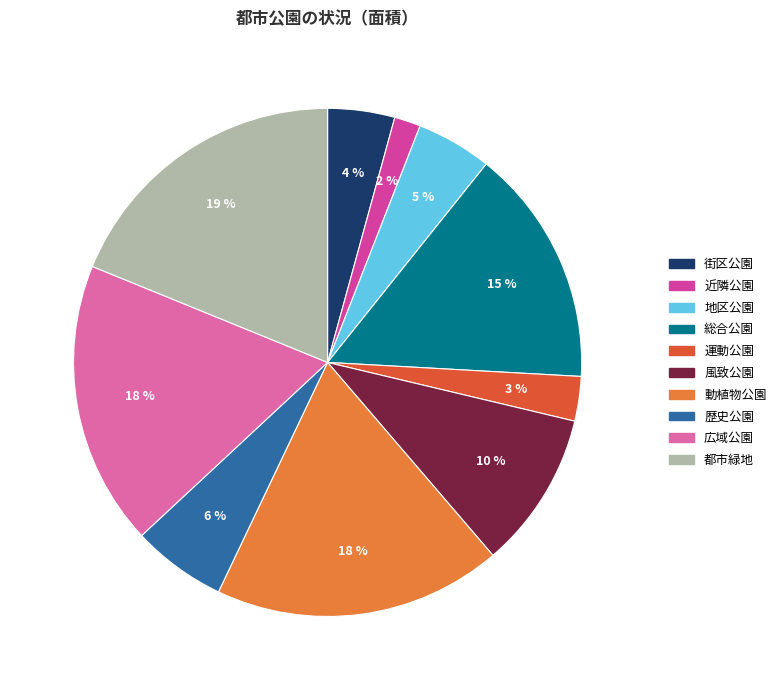

True or false: 街区公園 accounts for 4% of the total.

True